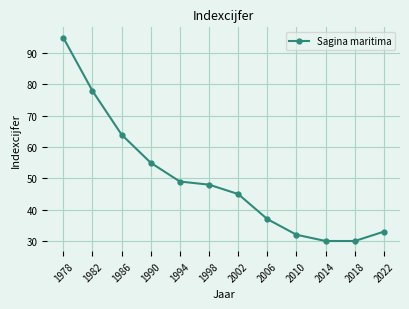

What is the change in value from 1982 to 2006?

-41